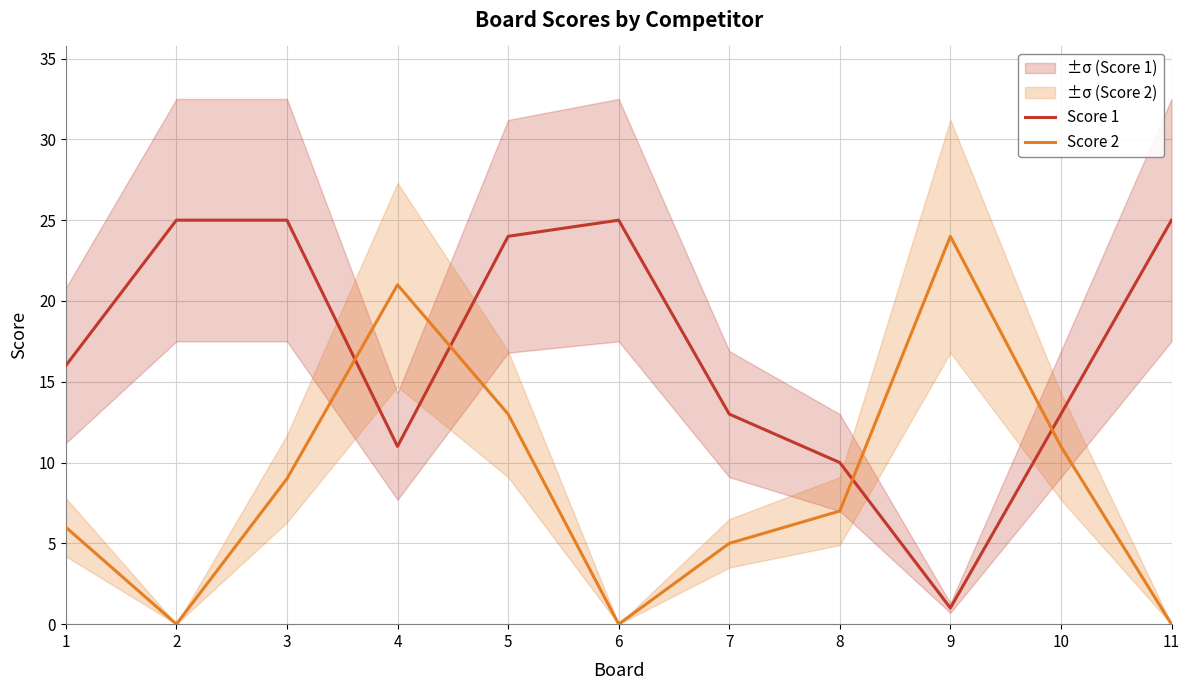

At which category is the sum across all series the highest?

5